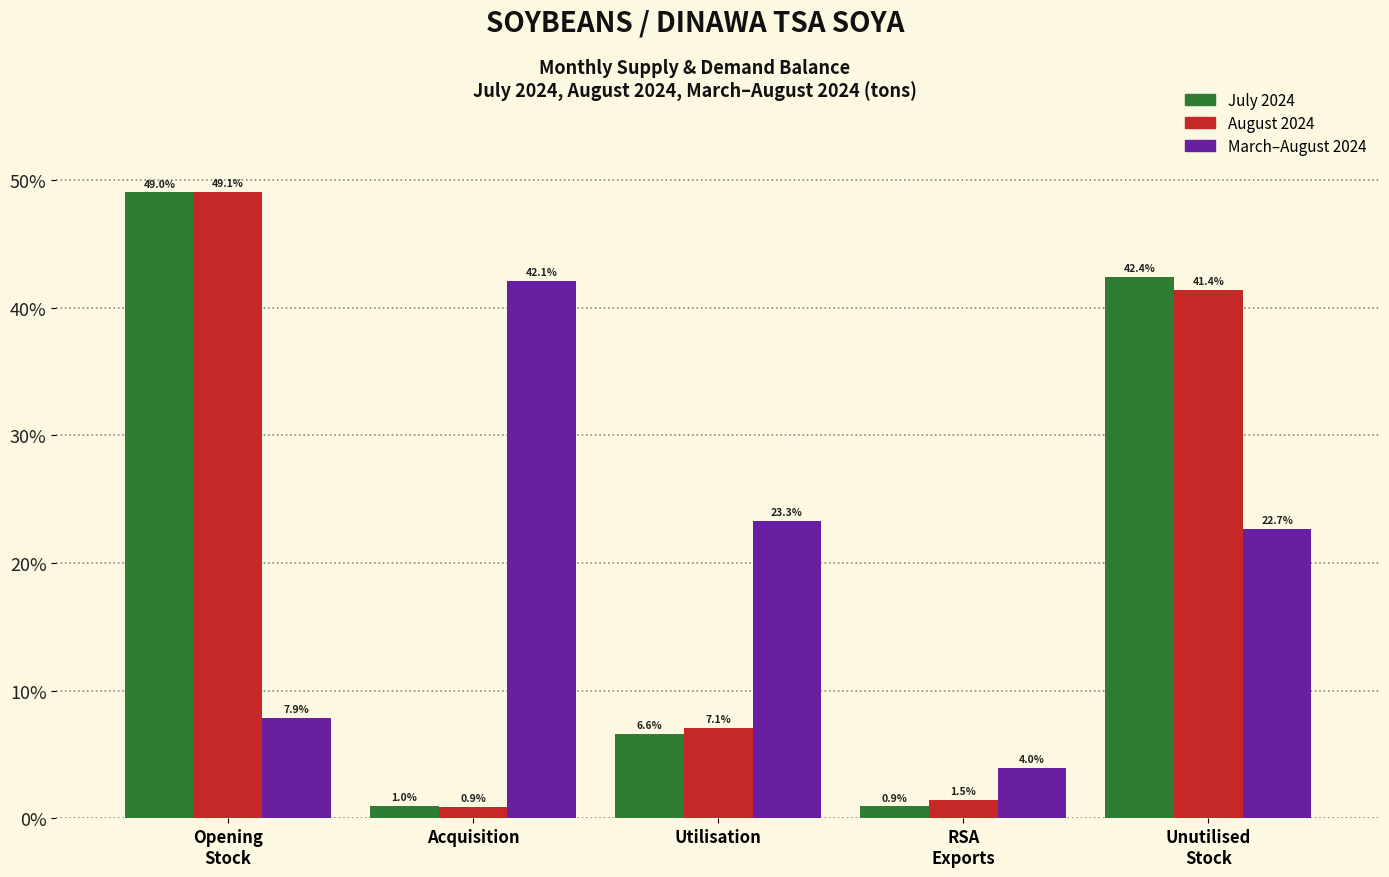

Reading left to right, what are all the values shown in this chart?

July 2024: 49.0	1.0	6.6	0.9	42.4
August 2024: 49.1	0.9	7.1	1.5	41.4
March–August 2024: 7.9	42.1	23.3	4.0	22.7